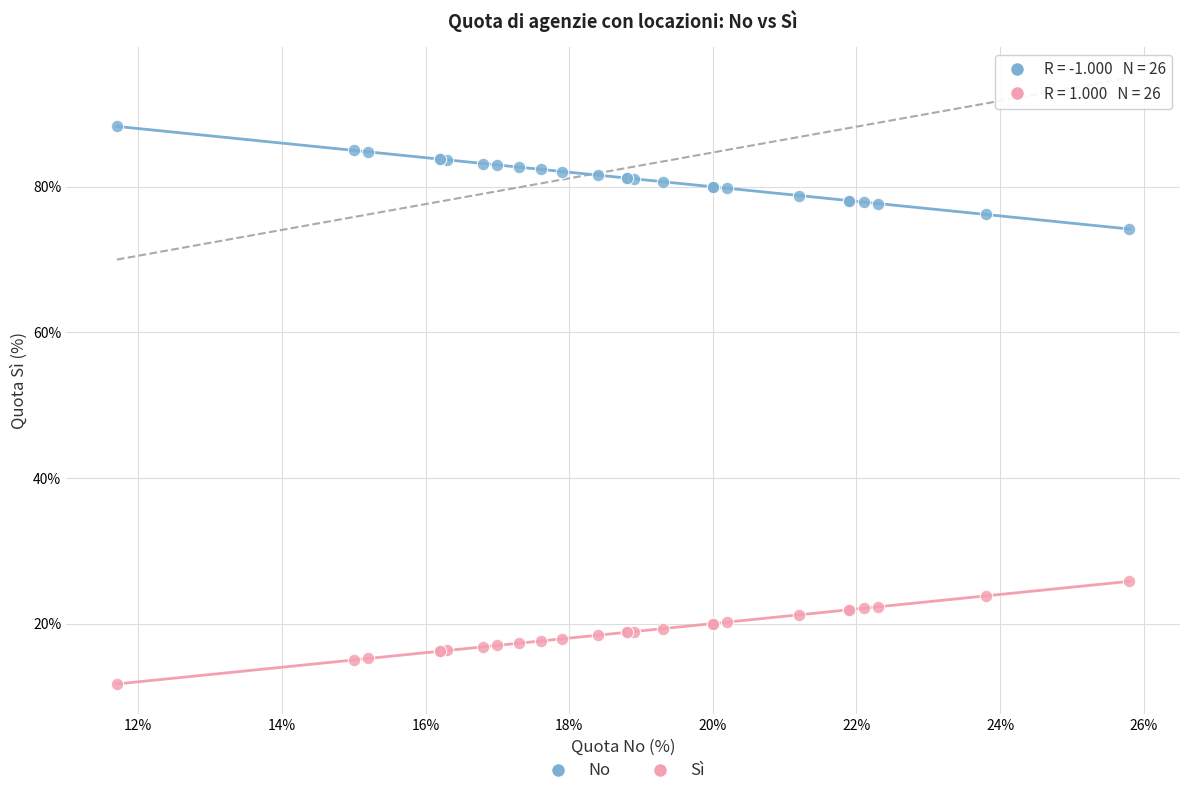

What are all the series names shown in the legend?

No, Sì